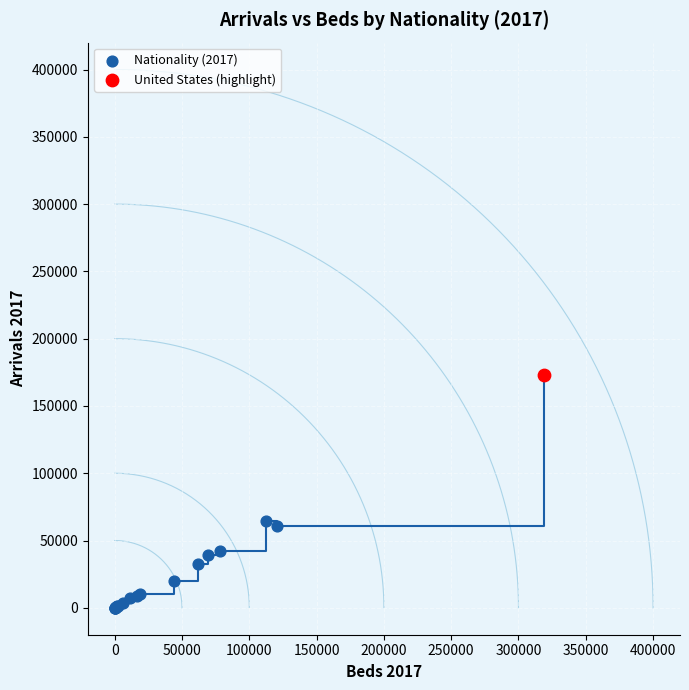

What are all the series names shown in the legend?

Nationality (2017), United States (highlight)